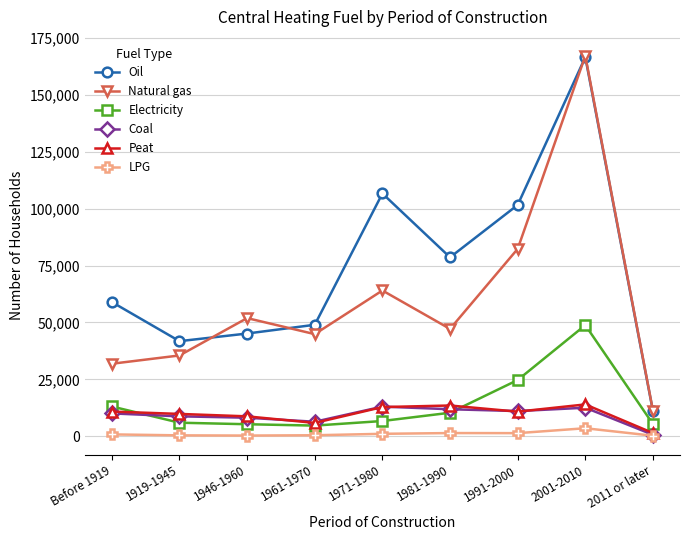

At which label does Peat first exceed 10813?

Before 1919